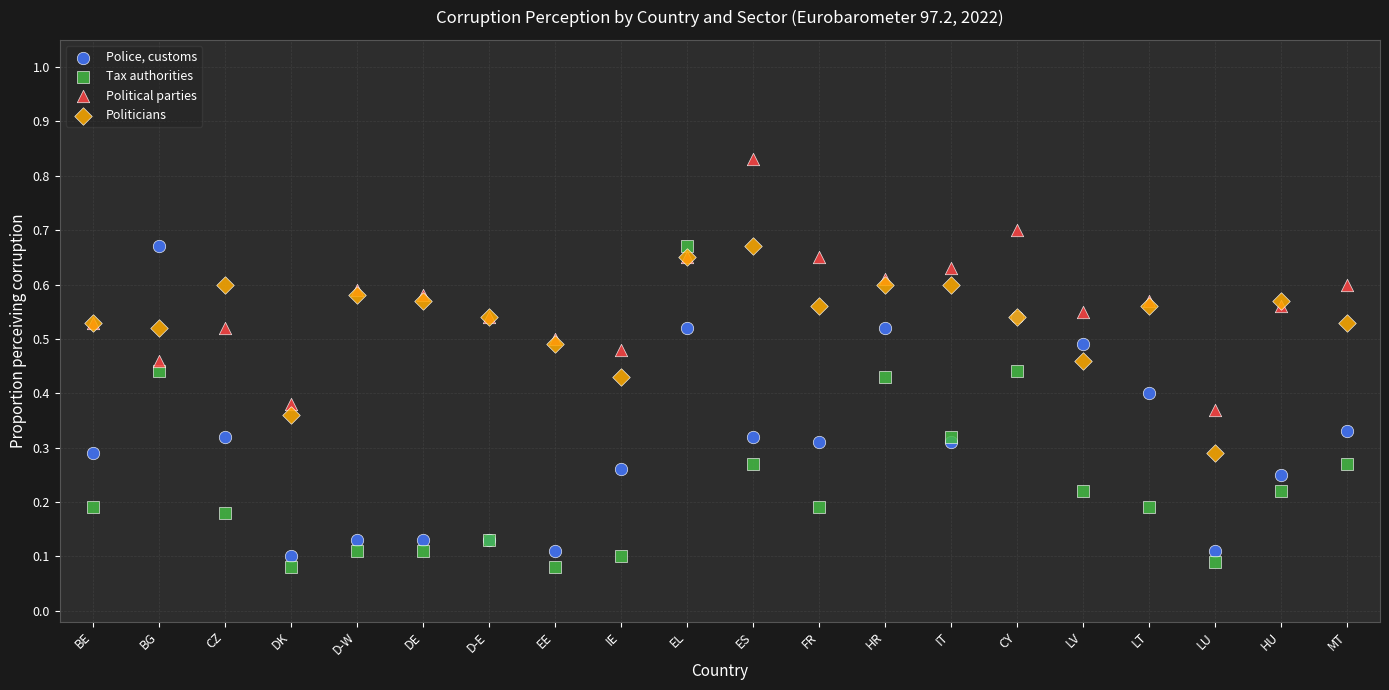

Which series reaches the maximum Y coordinate?

Political parties